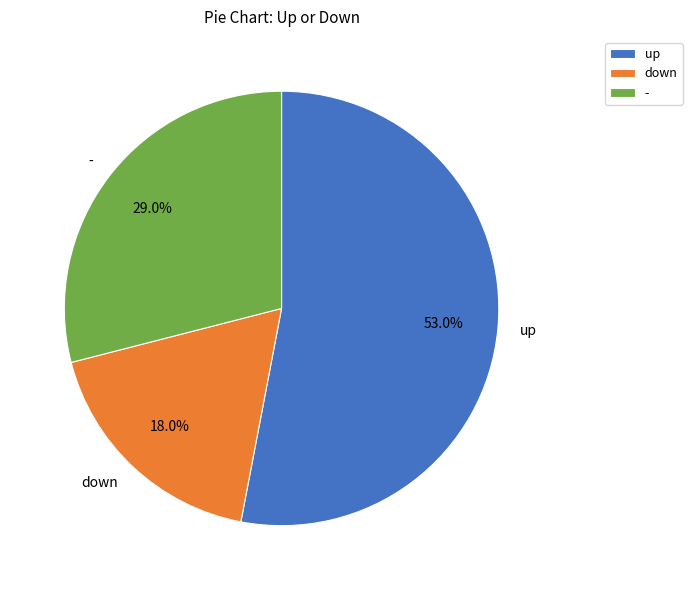

Between - and up, which is larger?

up